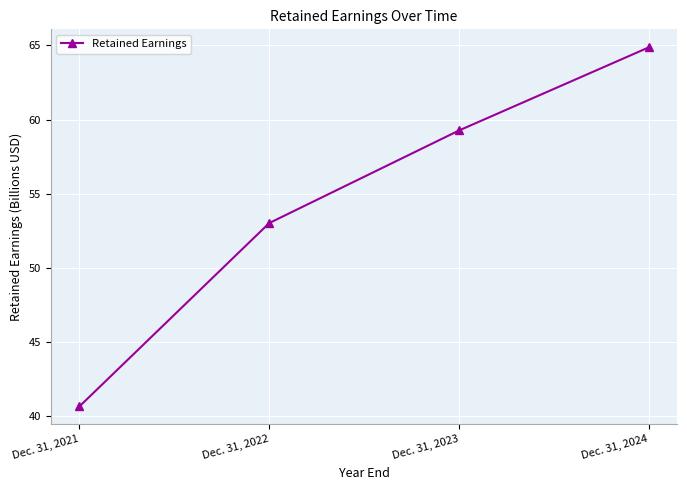

Rank the categories by value from lowest to highest.

Dec. 31, 2021, Dec. 31, 2022, Dec. 31, 2023, Dec. 31, 2024